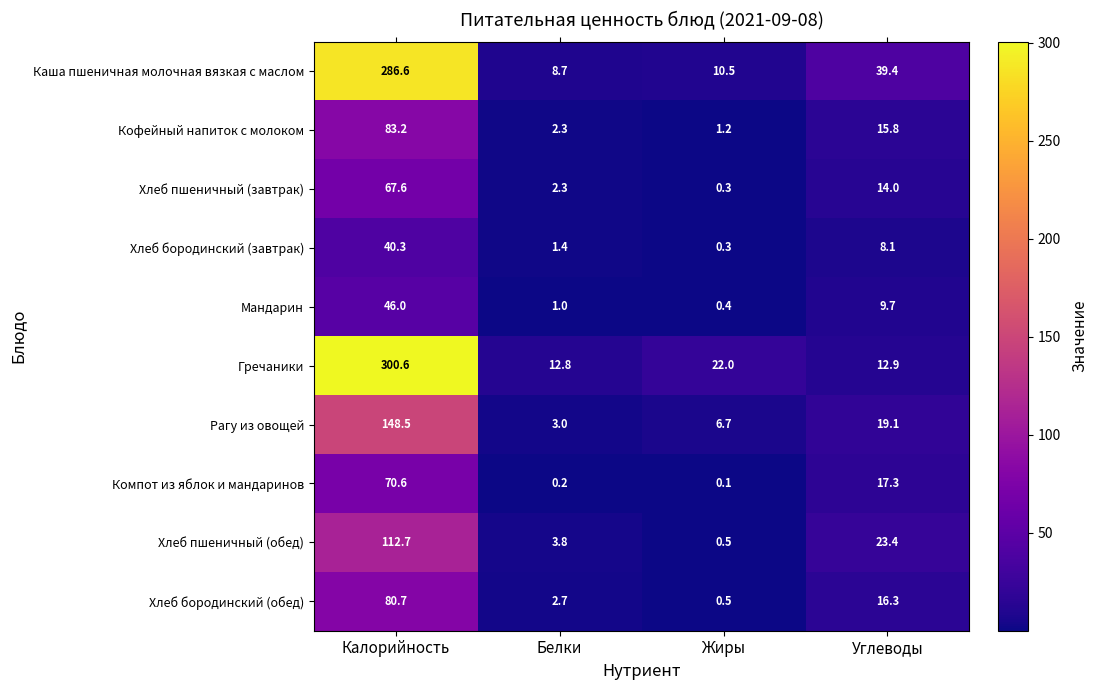

The value of Рагу из овощей at Белки is 1.0. True or false?

False